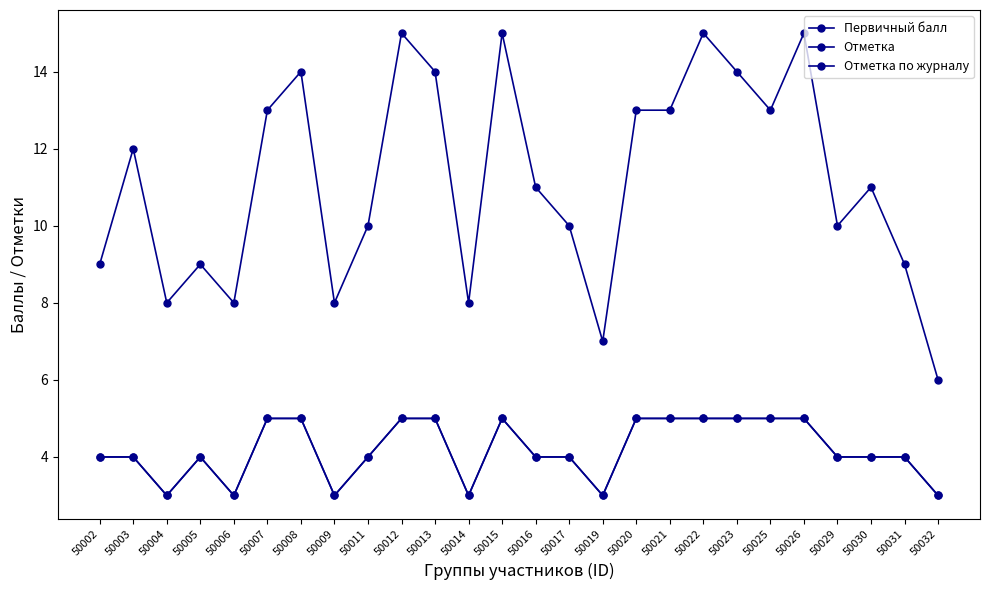

What is the sum of the Отметка values at 50032 and 50014?

6